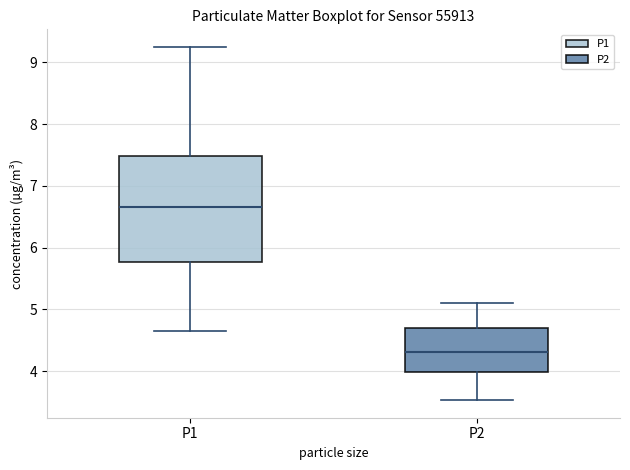

Where is the upper edge of the box for P2 on the y-axis? The values are not printed on the chart, so give them approximately, as read against the axis.

4.7